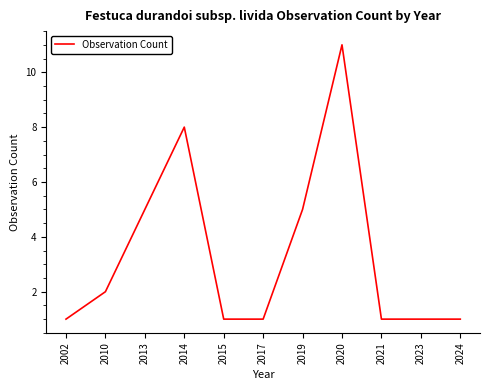

What value does the data have at 2020, to the nearest 10?

10